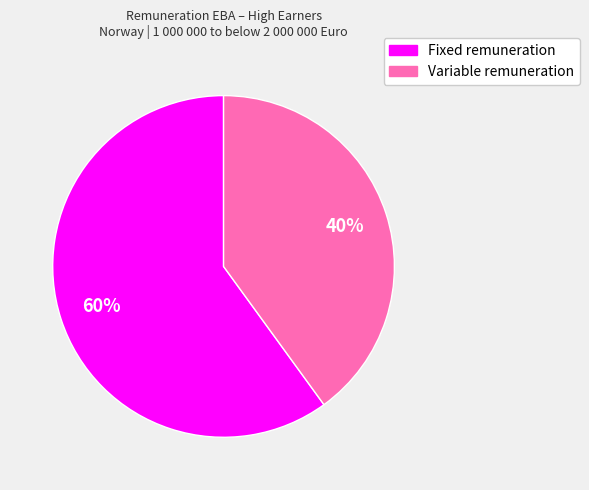

Which category accounts for the majority?

Fixed remuneration